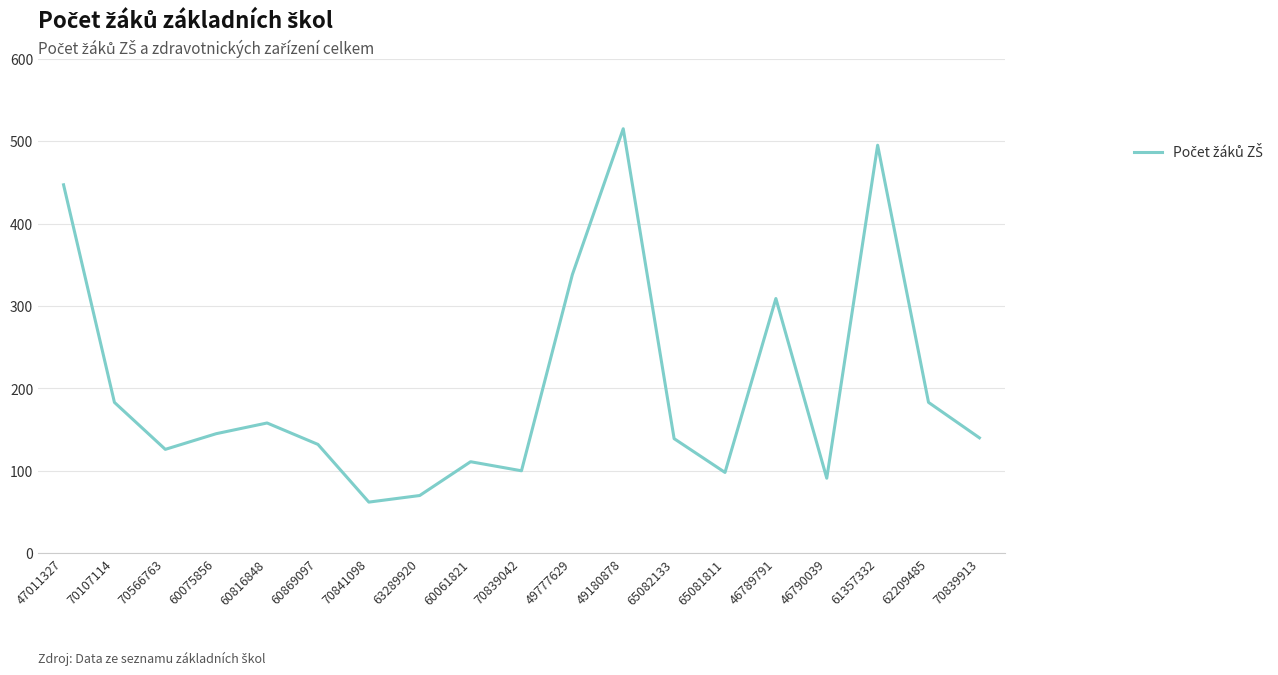

The value at 65082133 is 139. True or false?

True